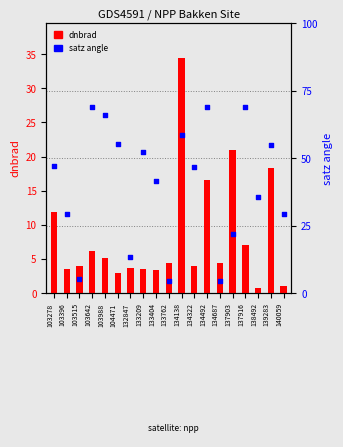

What is the total value across all series at 103642?

75.2